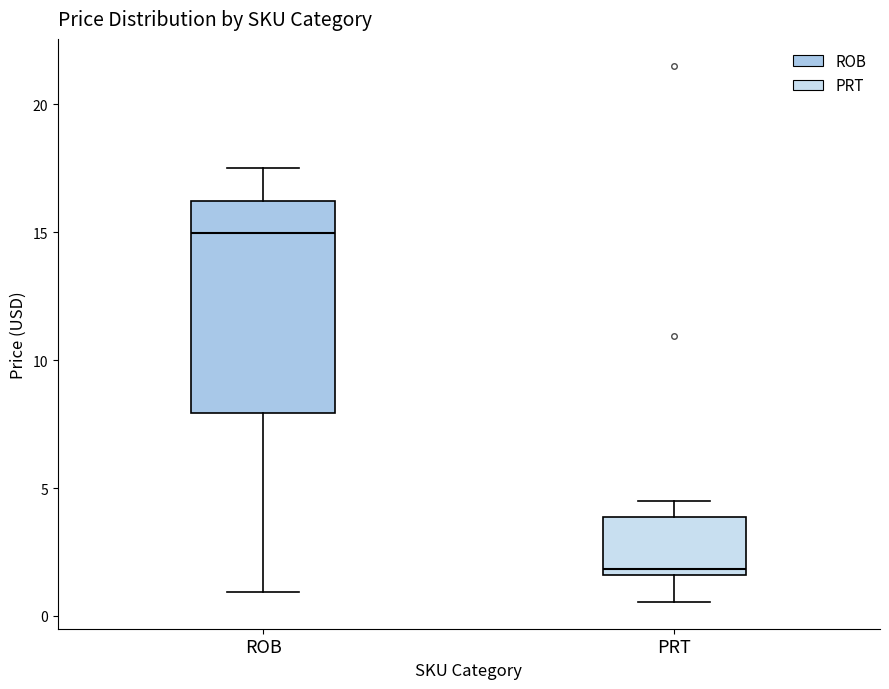

Which box is the tallest, from its lower edge to its upper edge?

ROB